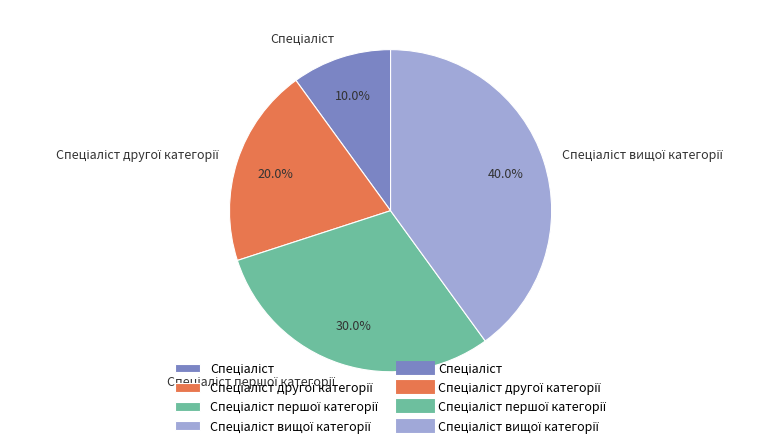

Does any single category account for the majority?

No